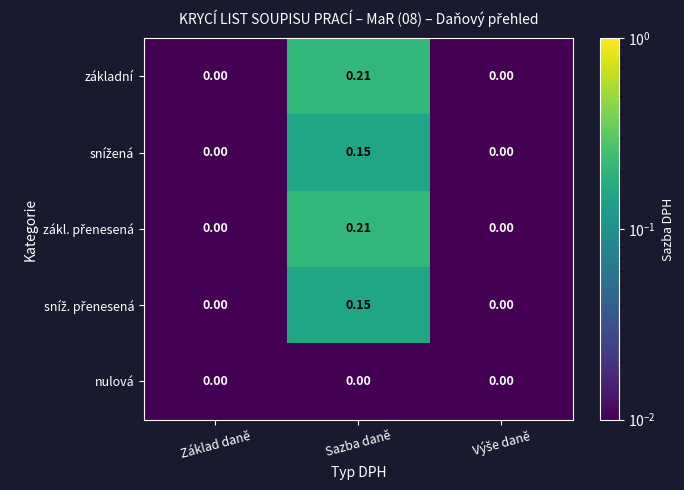

Which category has the highest value across all series?

Sazba daně